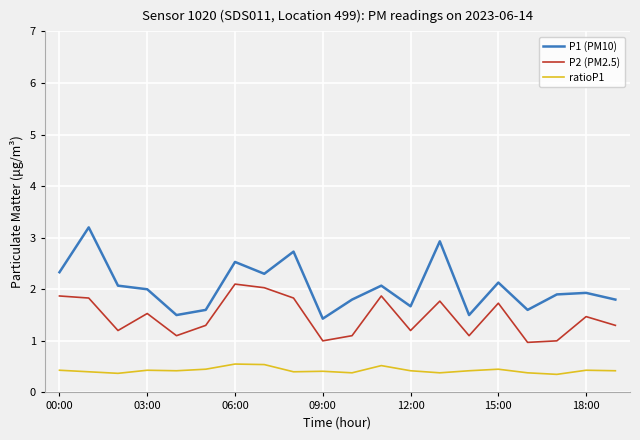

What is the difference between the maximum and minimum values in the P1 (PM10) series?

1.8